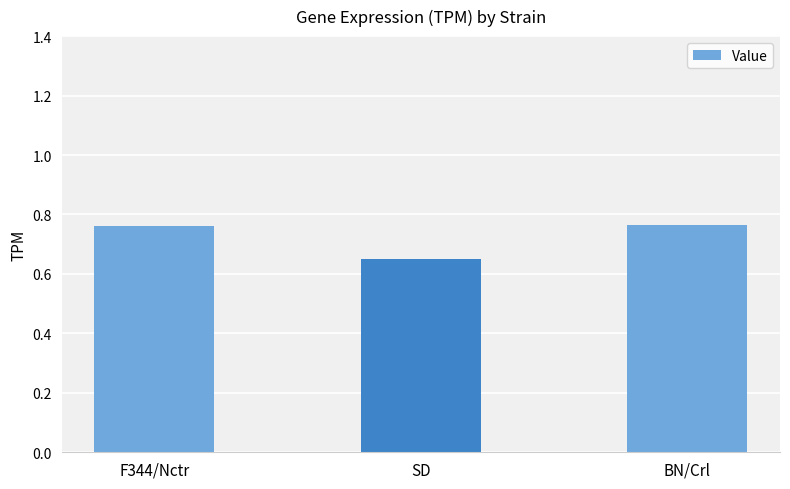

Which label corresponds to the smallest value in the chart?

SD